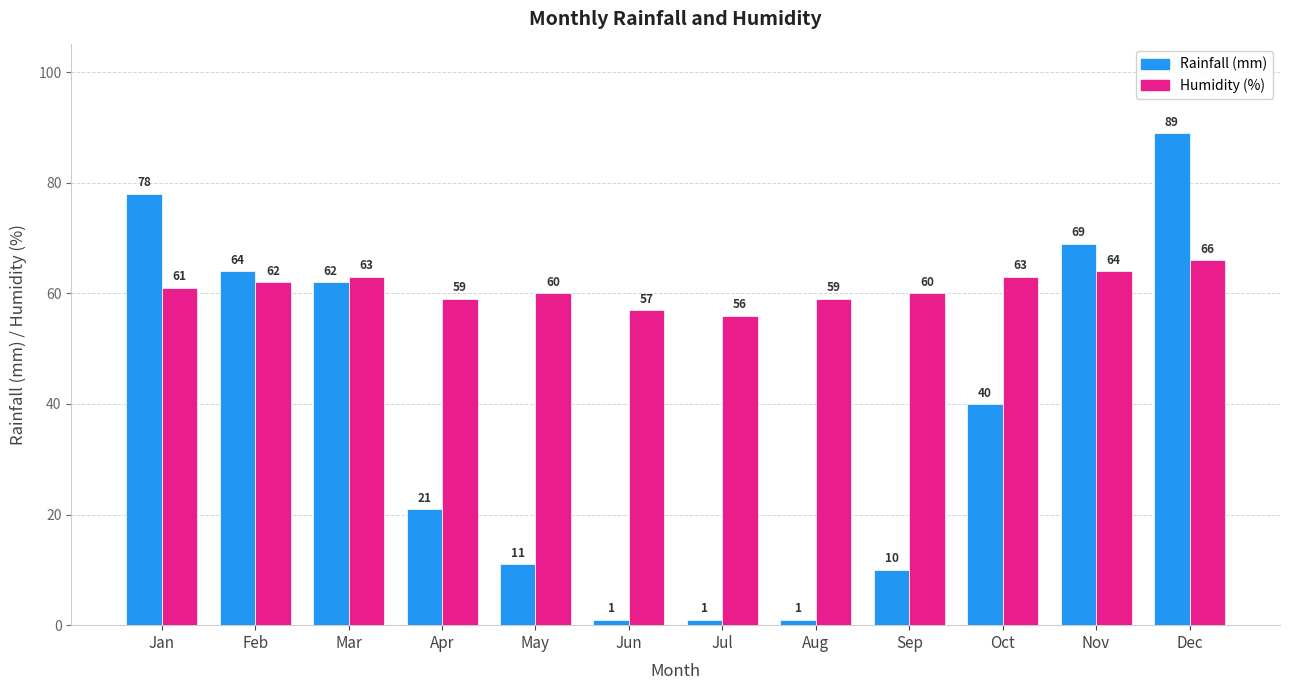

True or false: Humidity (%) has a value of 63 at Oct.

True